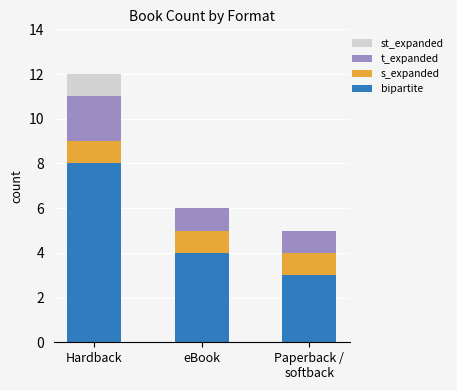

What are all the series names shown in the legend?

st_expanded, t_expanded, s_expanded, bipartite